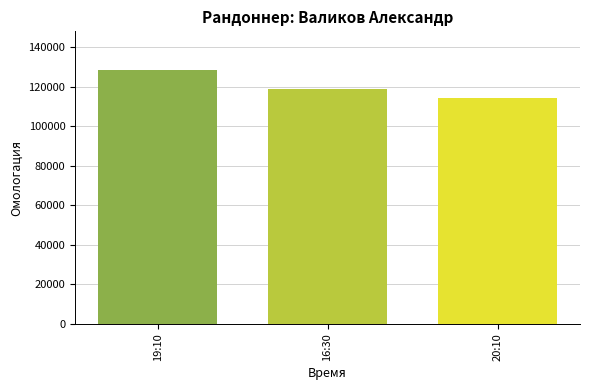

Count the number of categories in the chart.

3